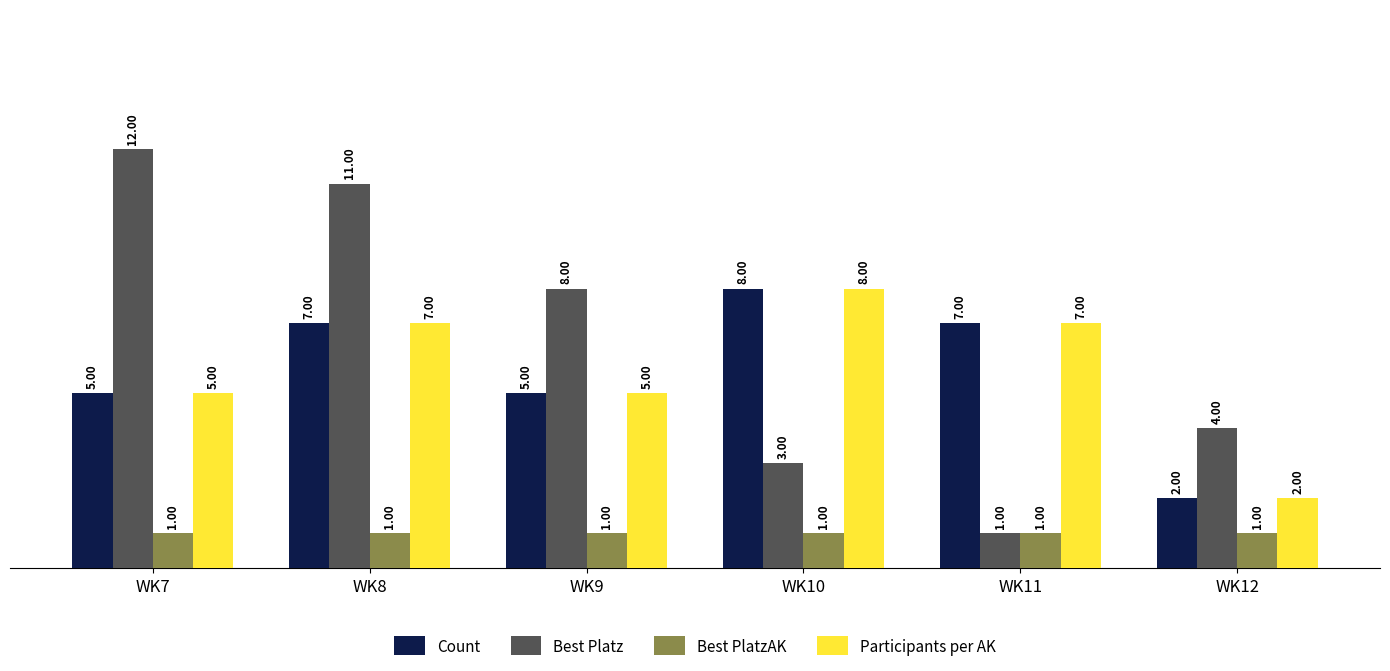

What is the total value across all series at WK8?

26